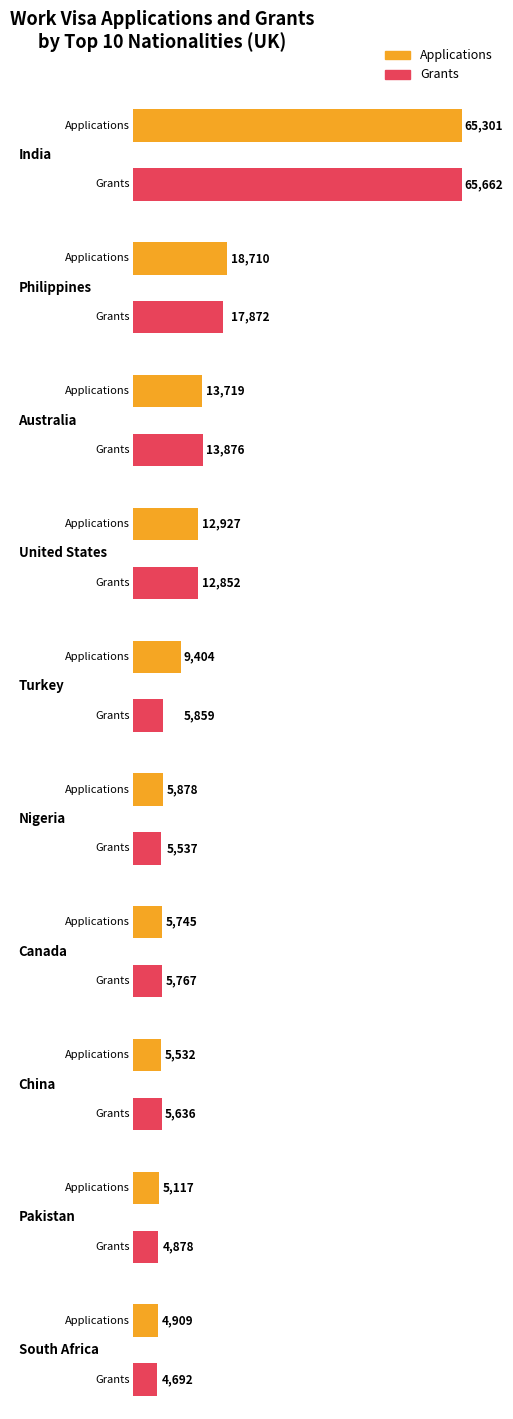

Which label corresponds to the largest value in the chart?

India